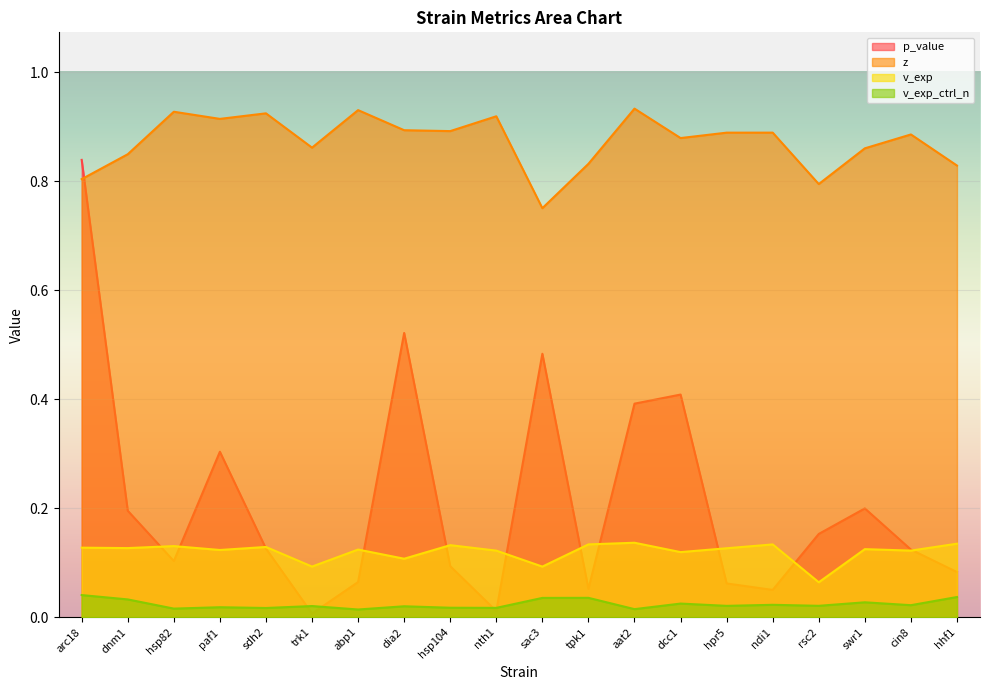

True or false: v_exp_ctrl_n has a value of 0.0 at sac3.

False